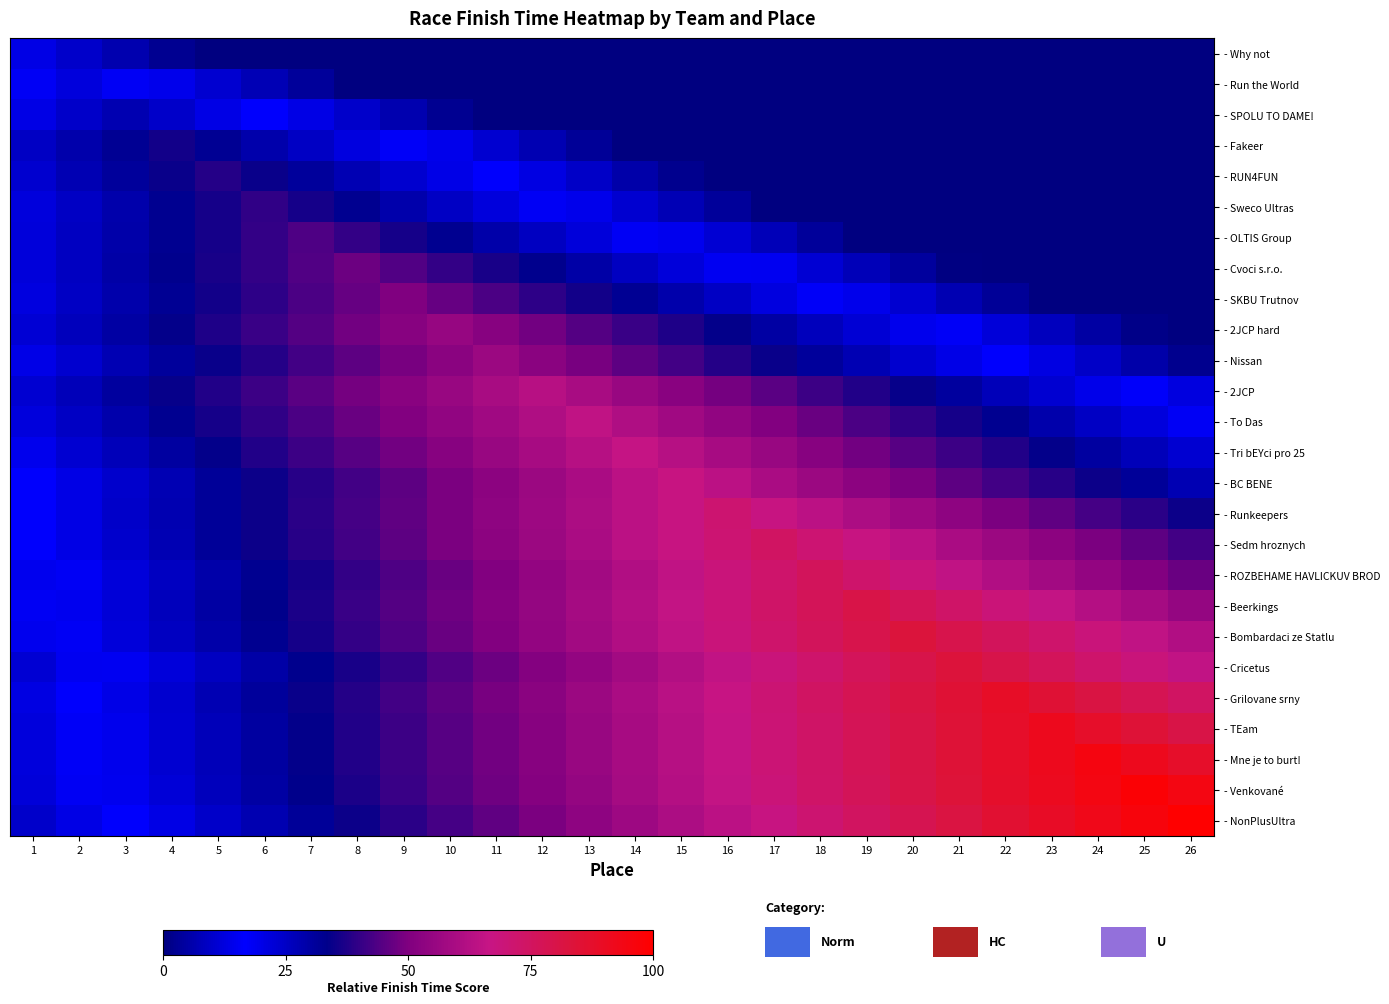

Rank the series by their maximum value, from highest to lowest.

- NonPlusUltra, - Venkované, - Mne je to burt!, - TEam, - Grilovane srny, - Cricetus, - Bombardaci ze Statlu, - Beerkings, - ROZBEHAME HAVLICKUV BROD, - Sedm hroznych, - Runkeepers, - BC BENE, - Tri bEYci pro 25, - To Das, - 2JCP, - Nissan, - 2JCP hard, - SKBU Trutnov, - Cvoci s.r.o., - OLTIS Group, - Sweco Ultras, - RUN4FUN, - Fakeer, - SPOLU TO DAME!, - Run the World, - Why not